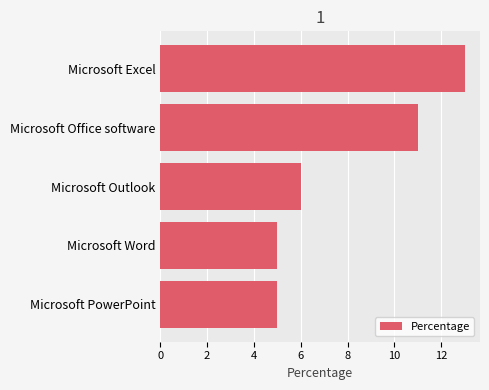

True or false: the data shows 9 at Microsoft Word.

False